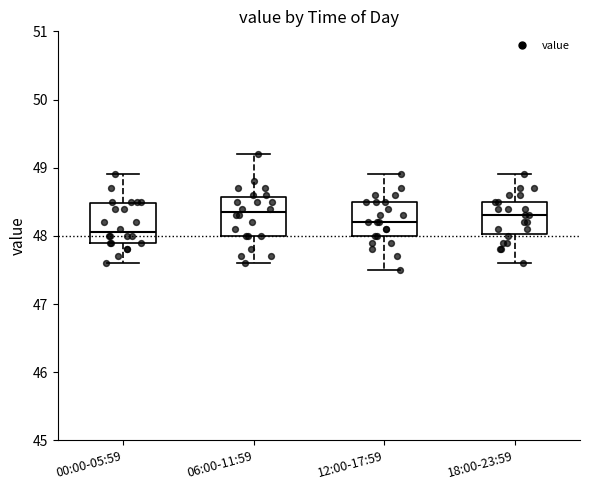

Reading left to right, read every box against the y-axis: the position of its median line, the range the box covers, and the ends of its whiskers. The values are not printed on the chart, so give them approximately, as read against the axis.

00:00-05:59: median 48.1, box 47.9 to 48.5, whiskers 47.6 to 48.9
06:00-11:59: median 48.4, box 48.0 to 48.6, whiskers 47.6 to 49.2
12:00-17:59: median 48.2, box 48.0 to 48.5, whiskers 47.5 to 48.9
18:00-23:59: median 48.3, box 48.0 to 48.5, whiskers 47.6 to 48.9